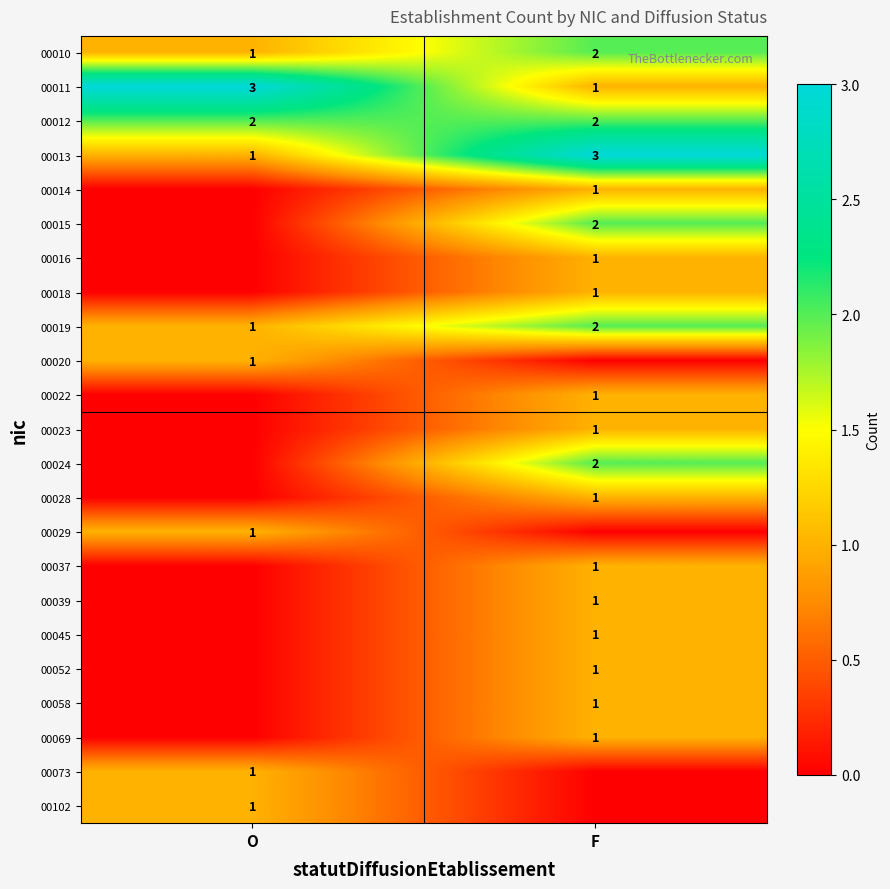

The 00023 series shows 2 at F. True or false?

False